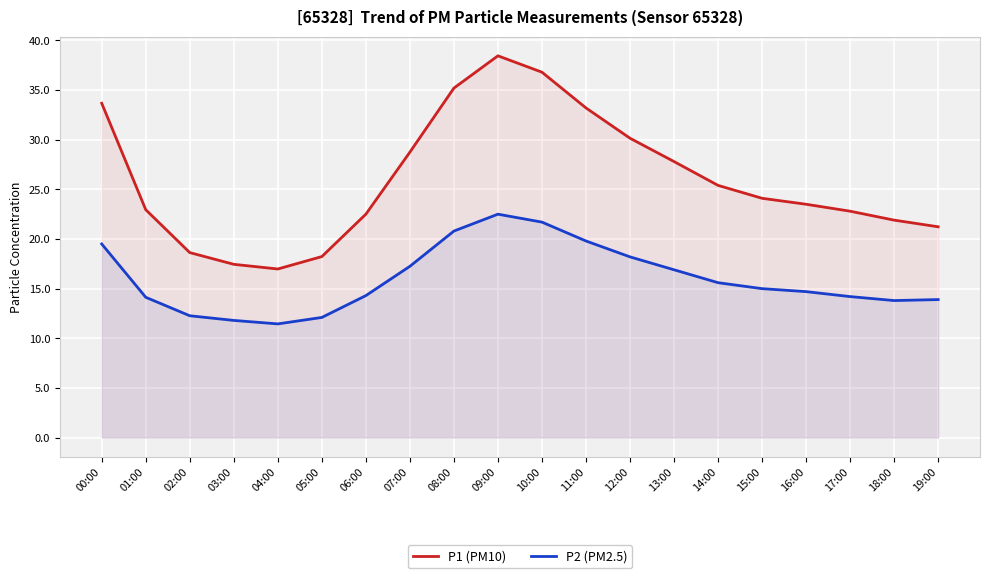

Which series has the largest range (max minus min)?

P1 (PM10)